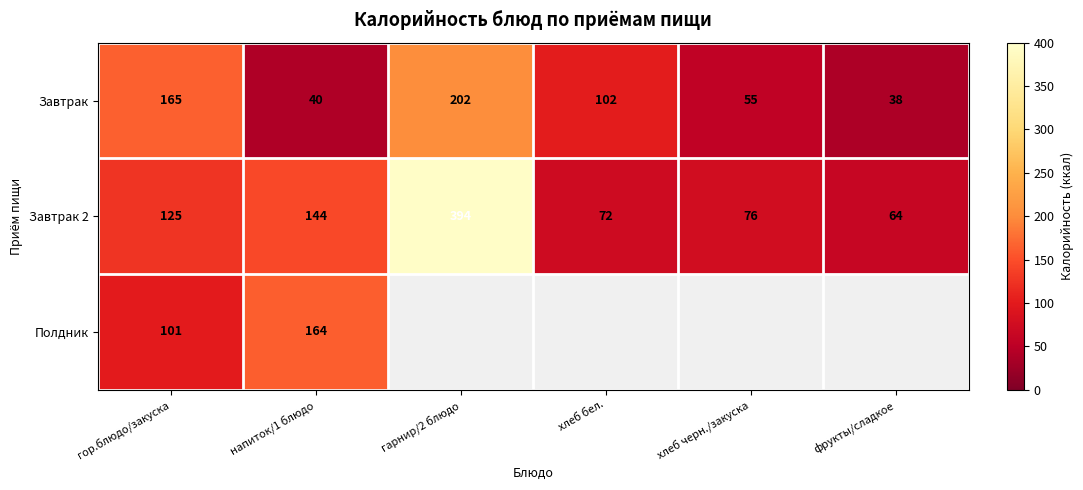

Between гарнир/2 блюдо and гор.блюдо/закуска, which is larger?

гарнир/2 блюдо